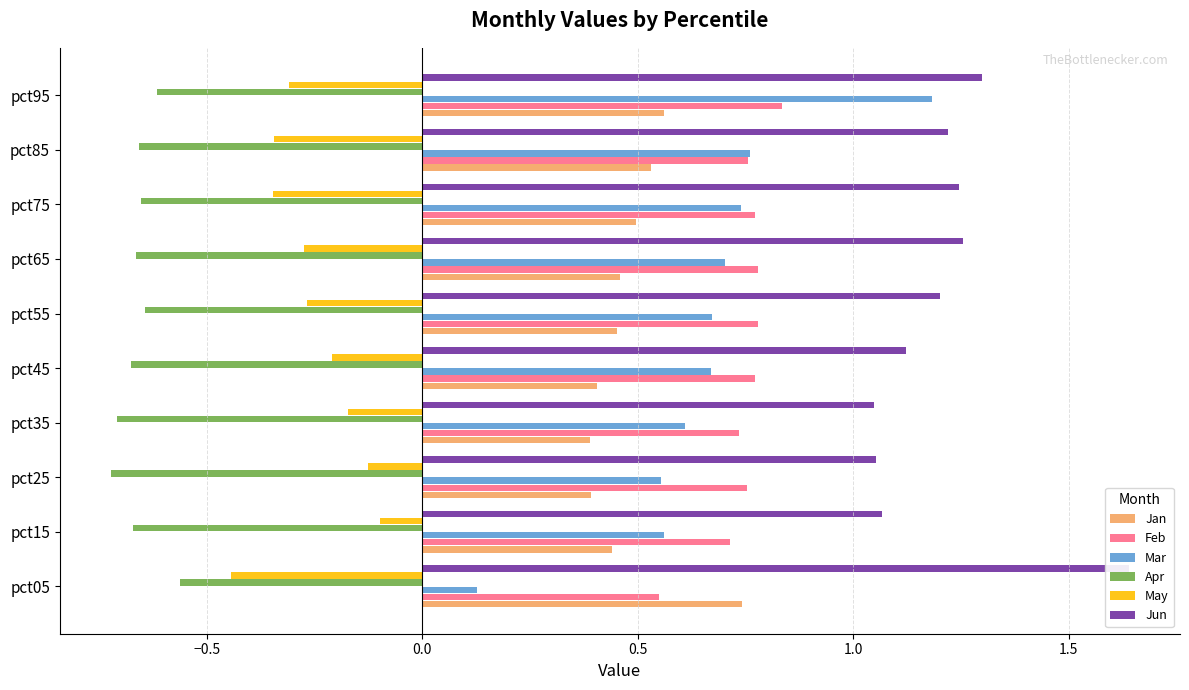

What are all the series names shown in the legend?

Jan, Feb, Mar, Apr, May, Jun